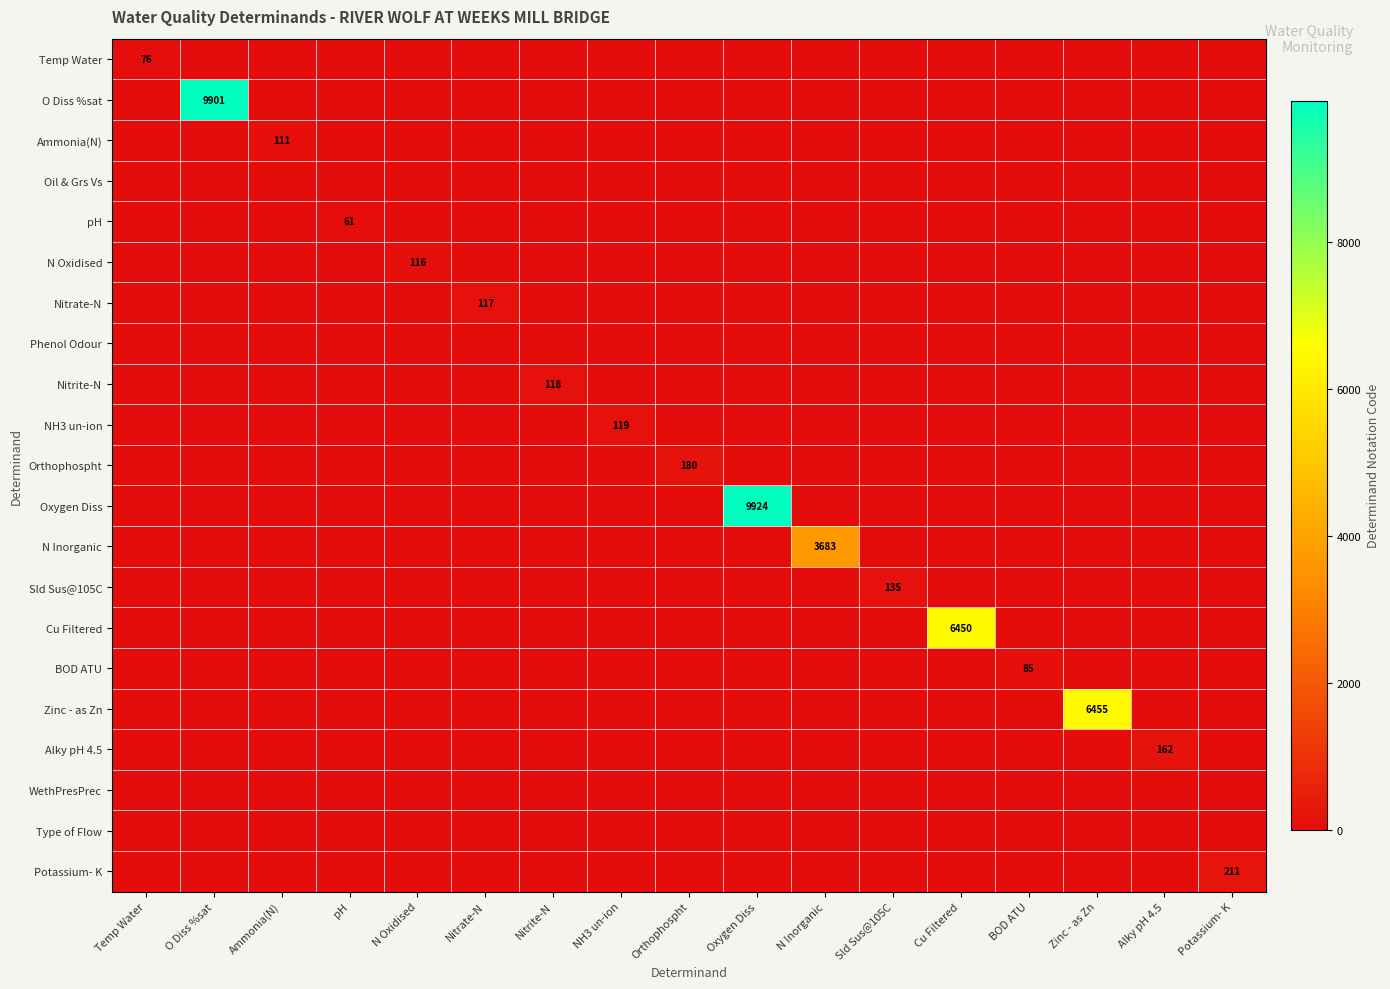

True or false: NH3 un-ion has a value of -83 at Zinc - as Zn.

False